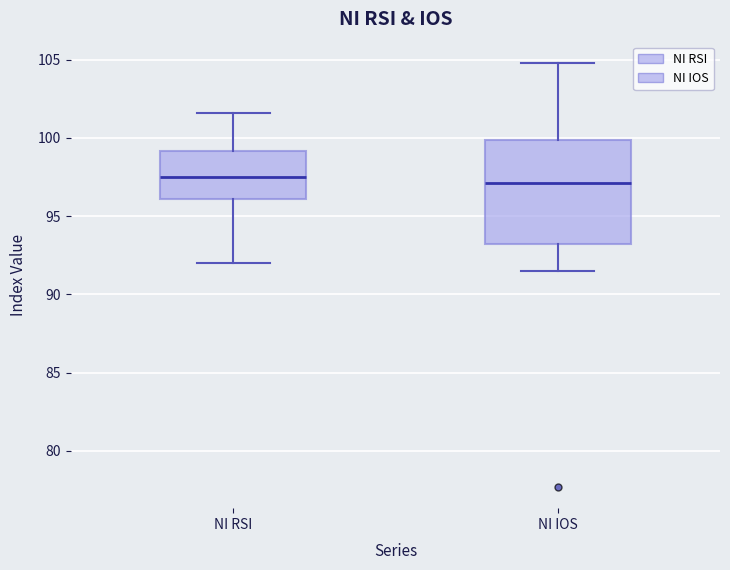

Reading left to right, read every box against the y-axis: the position of its median line, the range the box covers, and the ends of its whiskers. The values are not printed on the chart, so give them approximately, as read against the axis.

NI RSI: median 97.5, box 96.0 to 99.0, whiskers 92.0 to 101.5
NI IOS: median 97.0, box 93.0 to 100.0, whiskers 91.5 to 105.0